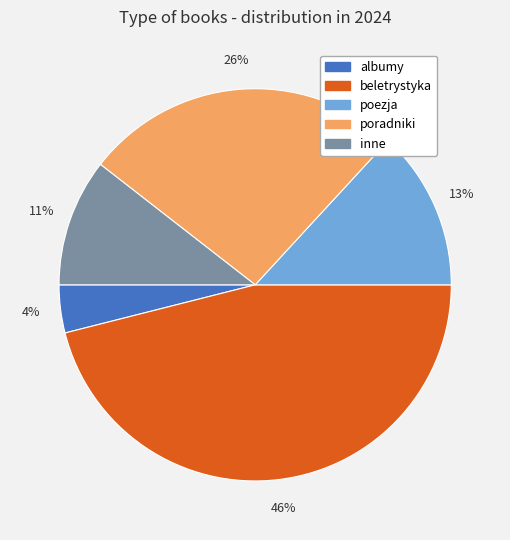

True or false: poezja accounts for 21% of the total.

False